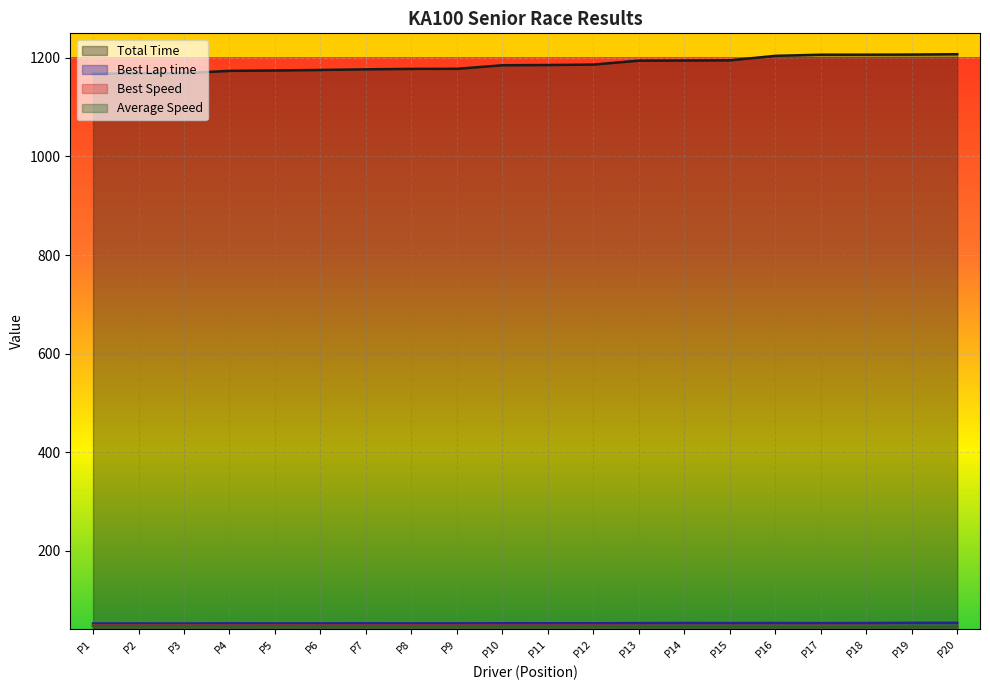

The Best Lap time series shows 89.7 at P4. True or false?

False